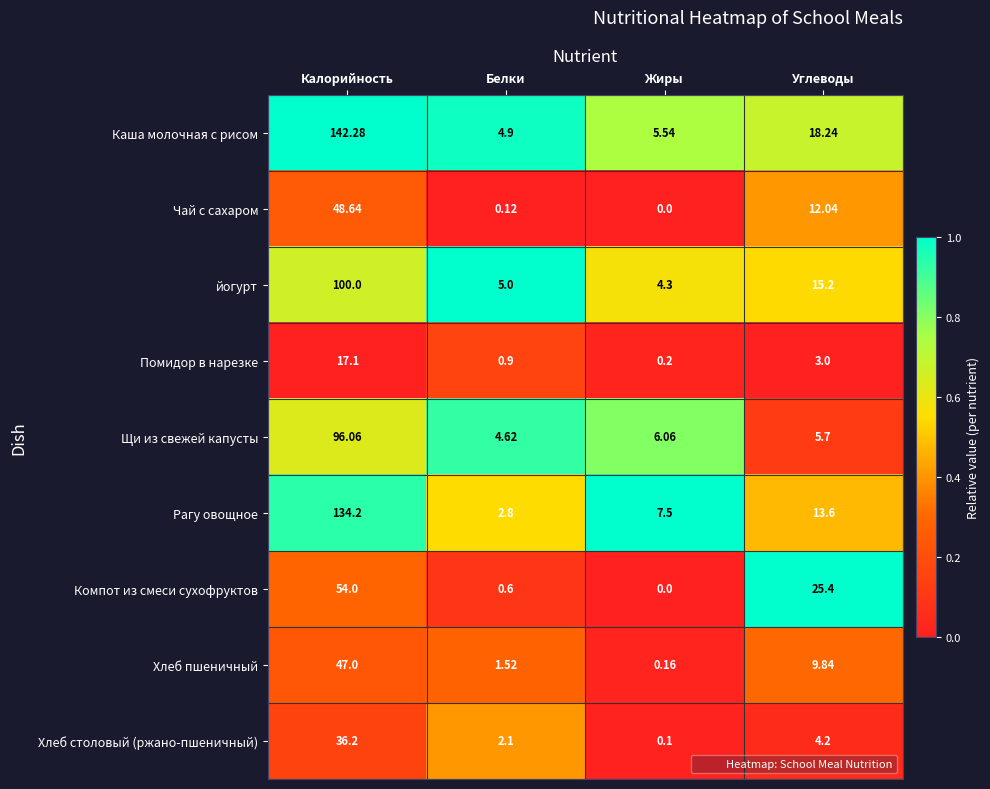

At which label does Каша молочная с рисом first exceed 18?

Калорийность